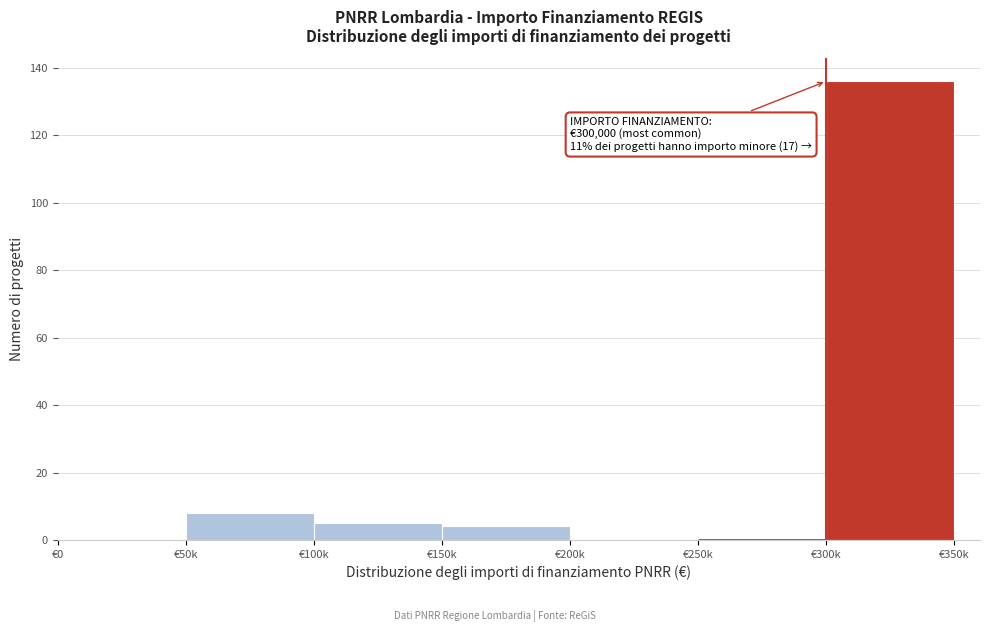

Reading left to right, extract all data points from this chart.

€0=0	€50k=8	€100k=5	€150k=4	€200k=0	€250k=0	€300k=136